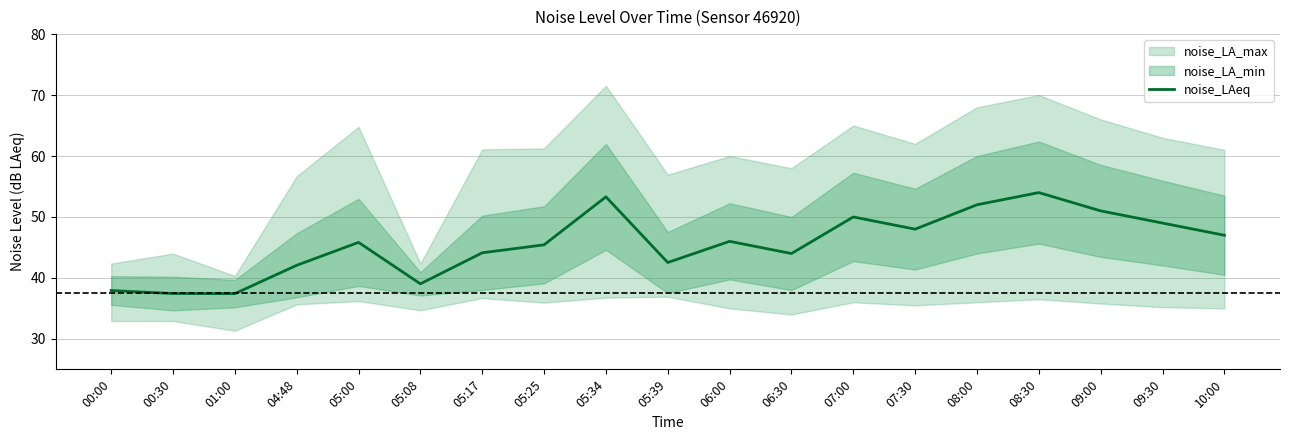

What is the smallest value displayed?

37.4